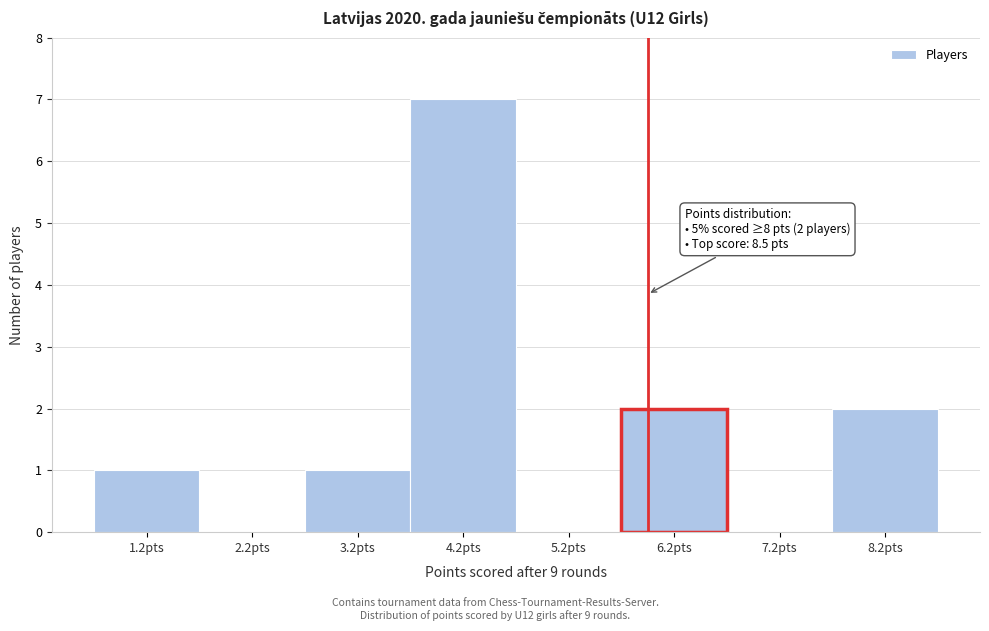

Which range on the x-axis has the tallest bar?

3.75 to 4.75